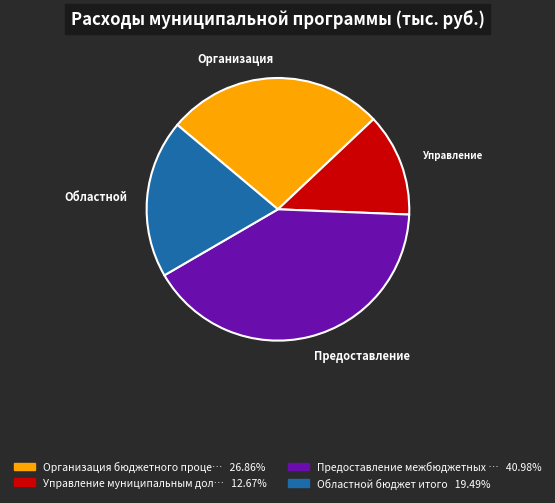

Is there any slice that represents more than half of the pie?

No